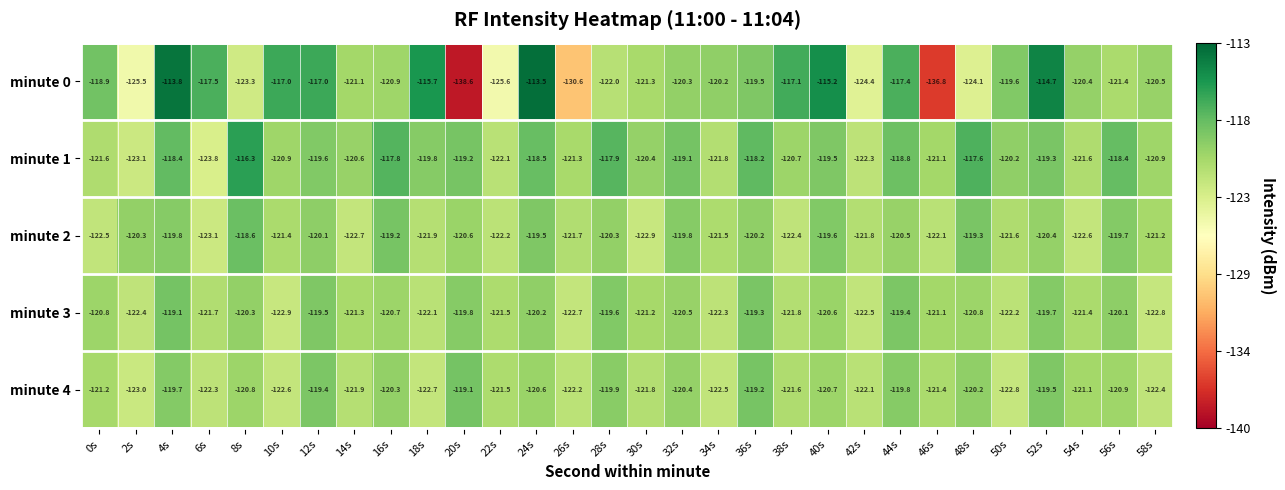

True or false: minute 2 has a value of -76.8 at 44s.

False